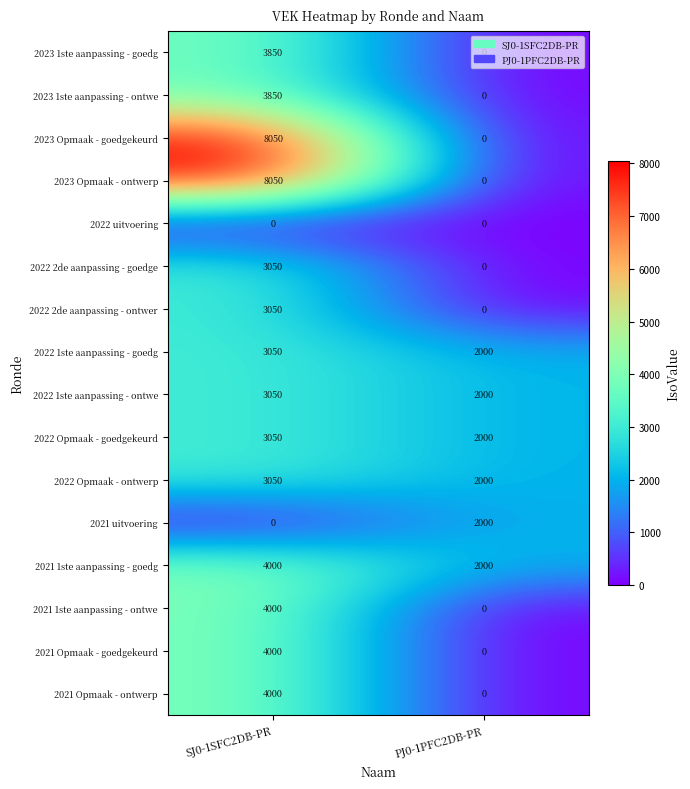

What is the difference between the highest and lowest values at PJ0-1PFC2DB-PR?

2000